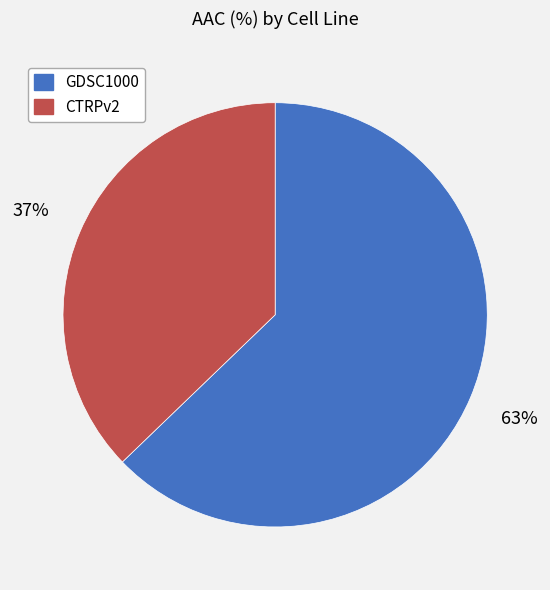

To the nearest percent, what is the difference between the CTRPv2 and GDSC1000 slice percentages?

26%